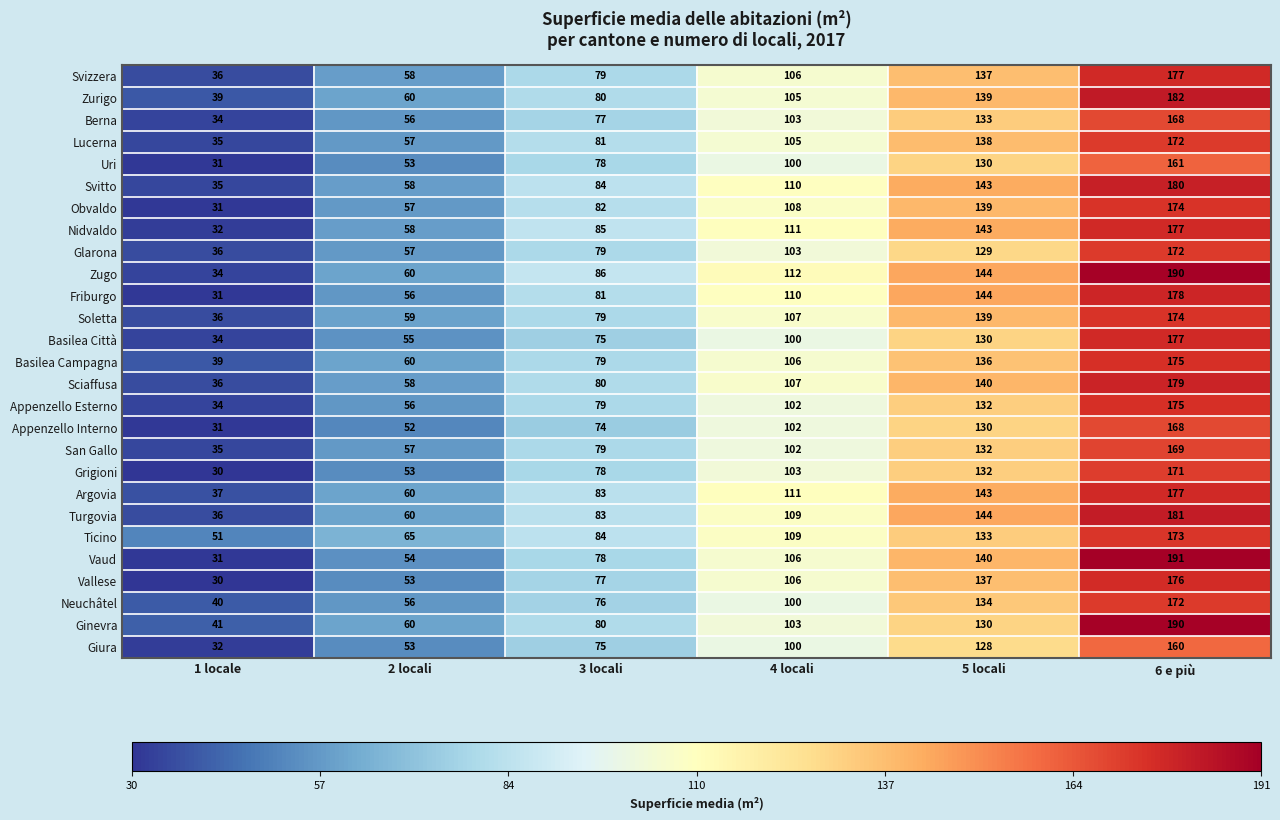

What is the spread (max minus min) of values at 3 locali?

12